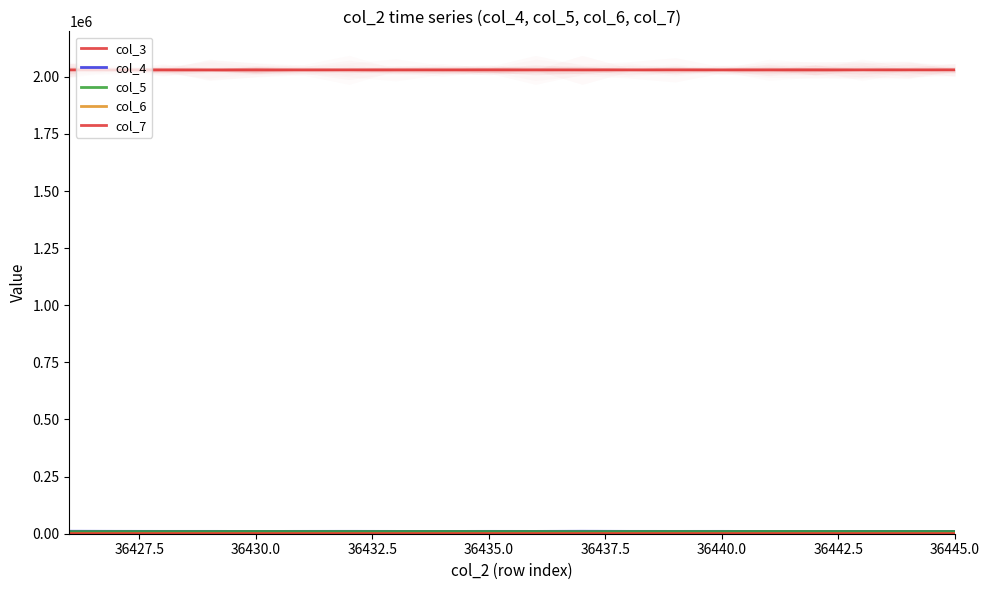

Does the chart display data point markers on the line(s)?

No